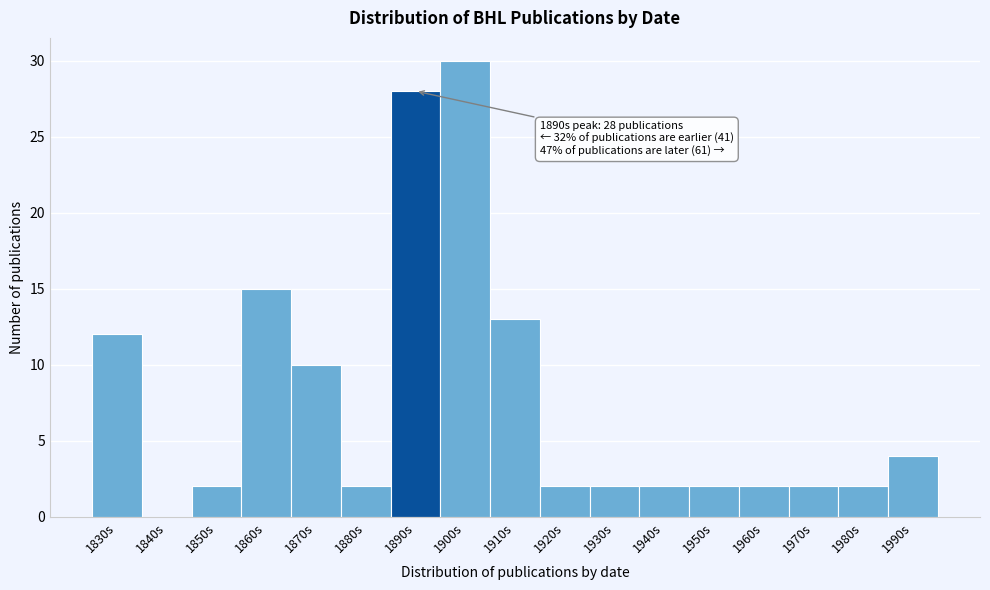

Reading left to right, list all the values displayed in this chart.

1830s=12	1840s=0	1850s=2	1860s=15	1870s=10	1880s=2	1890s=28	1900s=30	1910s=13	1920s=2	1930s=2	1940s=2	1950s=2	1960s=2	1970s=2	1980s=2	1990s=4